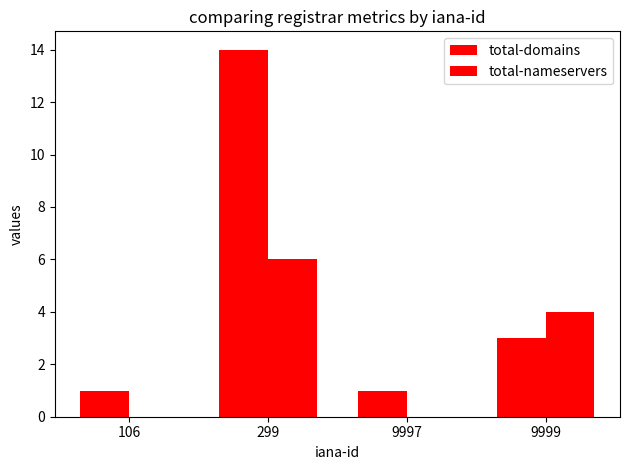

How many categories are shown in the chart?

4